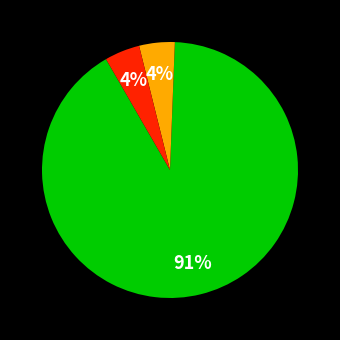

Is there a majority slice in this chart?

Yes